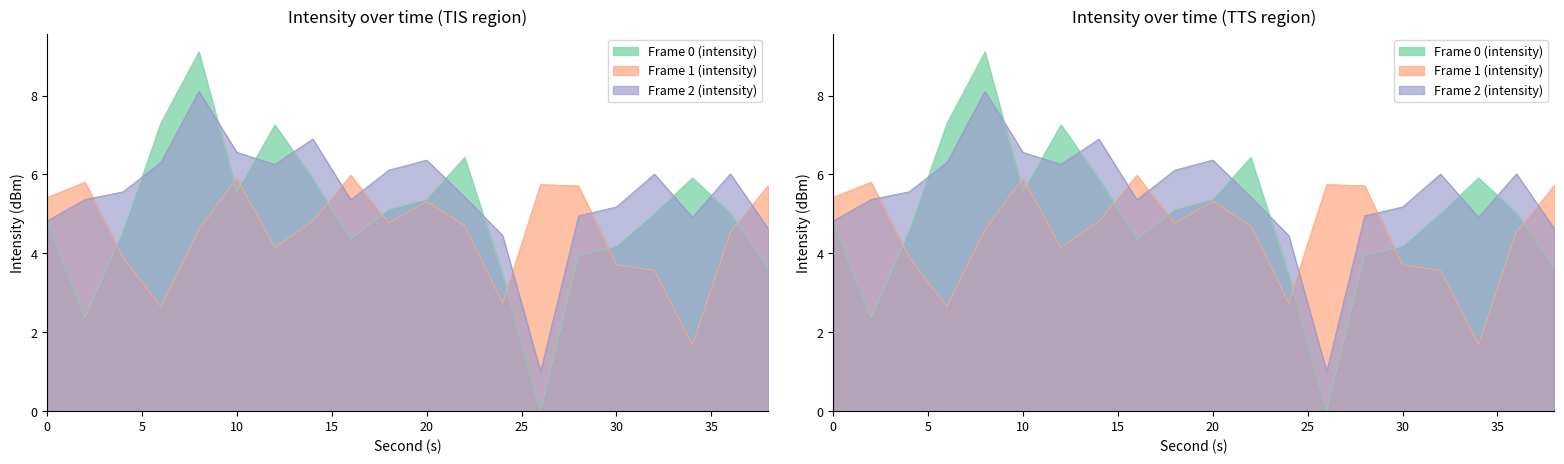

Rank the series at 8 from lowest to highest value.

Frame 1 (intensity), Frame 2 (intensity), Frame 0 (intensity)